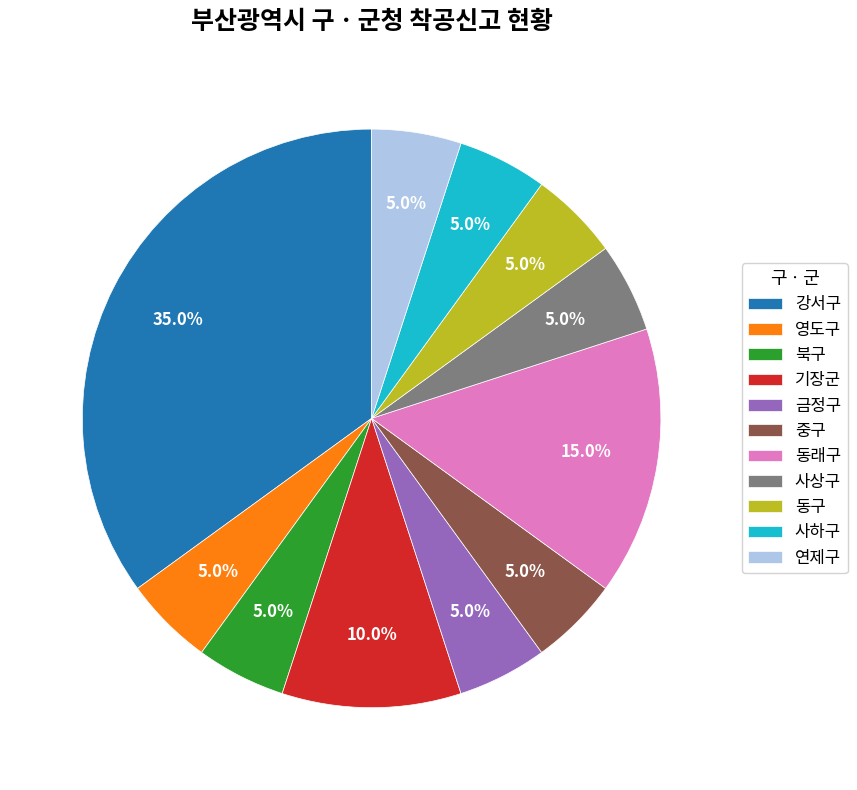

How many slices are in this pie chart?

11